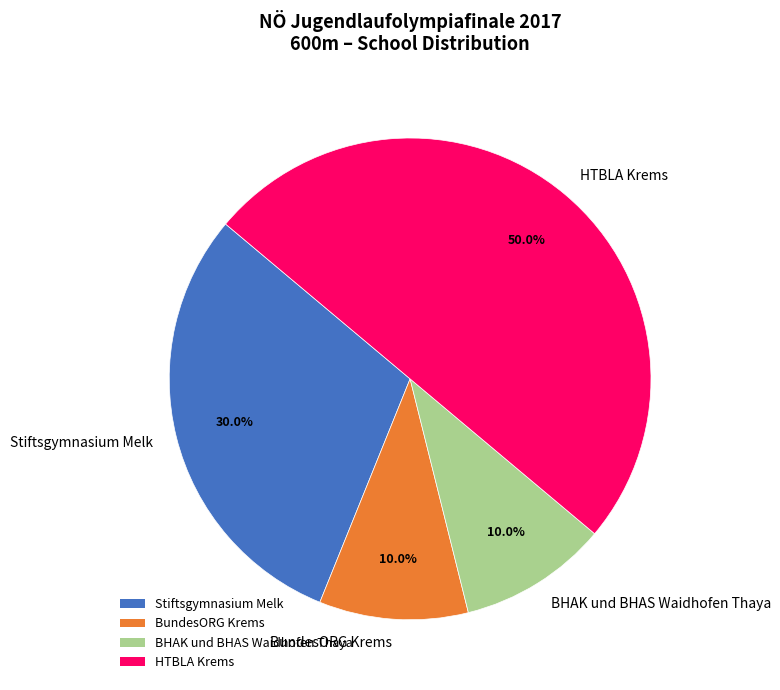

Between HTBLA Krems and BHAK und BHAS Waidhofen Thaya, which is larger?

HTBLA Krems